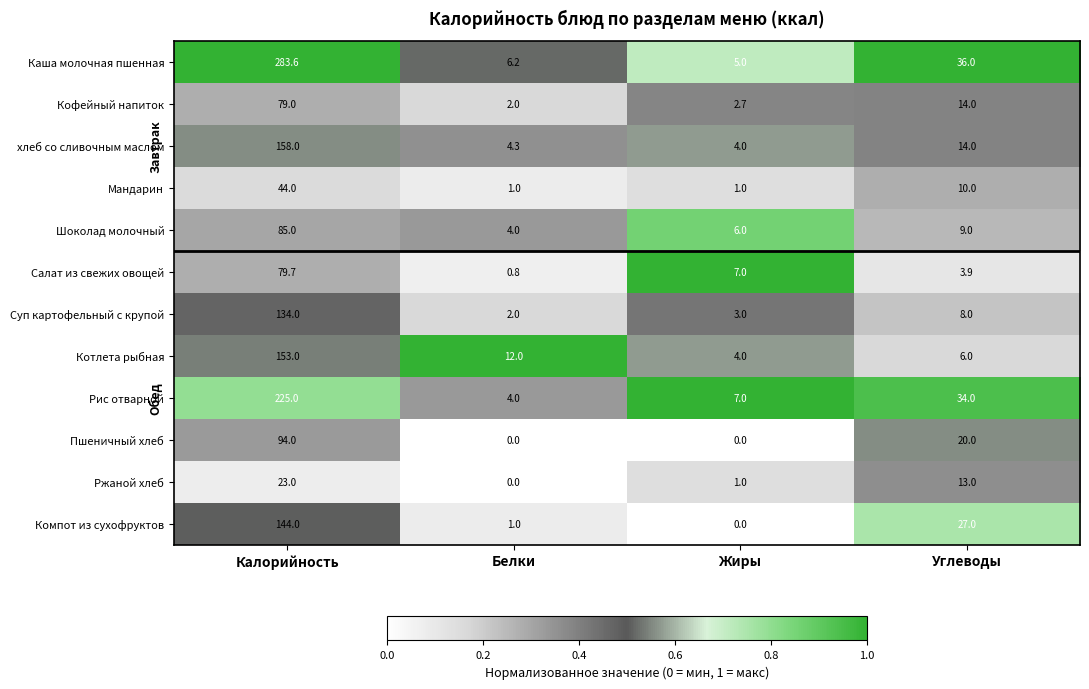

The Компот из сухофруктов series shows 27.0 at Углеводы. True or false?

True